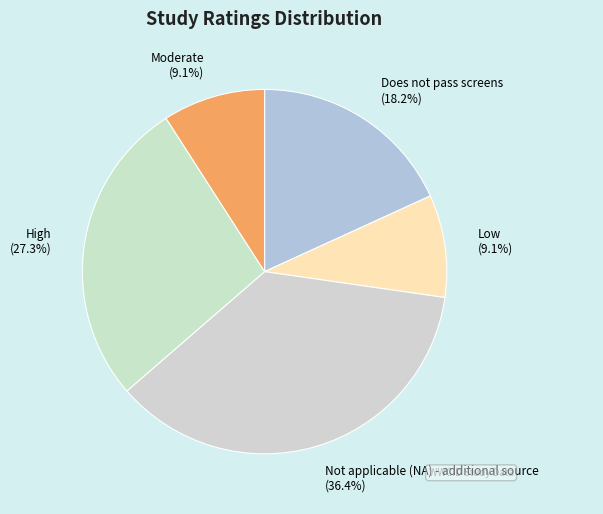

To the nearest percent, what is the average slice percentage?

20%